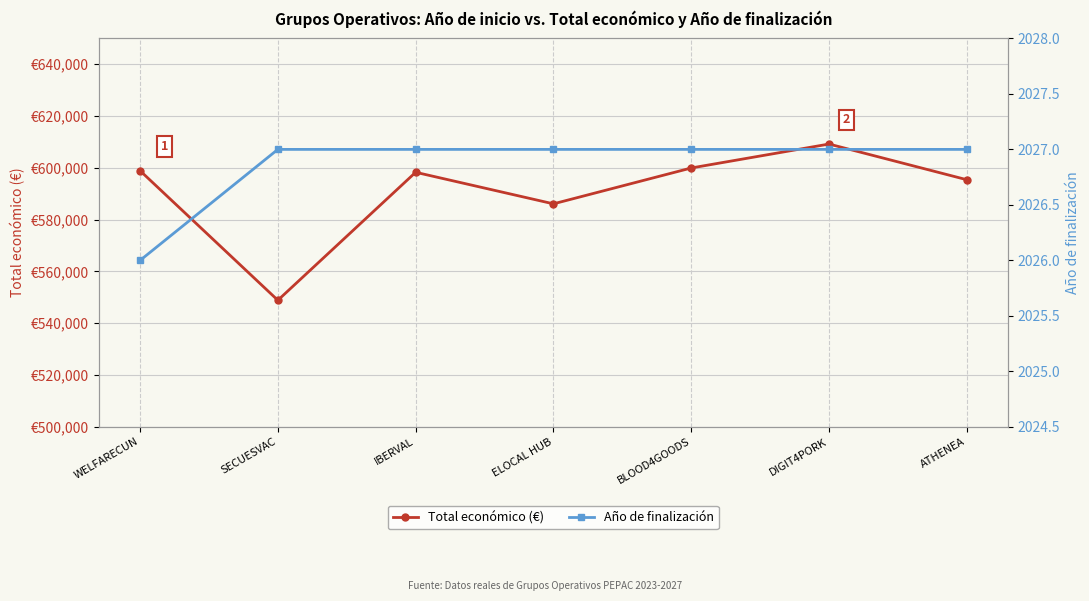

At how many categories does at least one series exceed 488477?

7